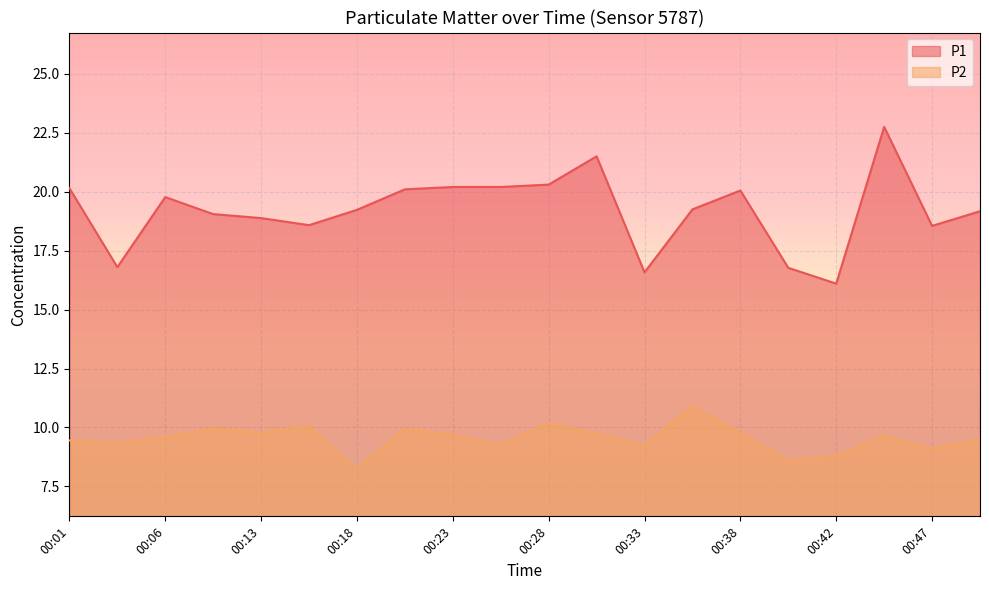

Rank the series by their maximum value, from lowest to highest.

P2, P1